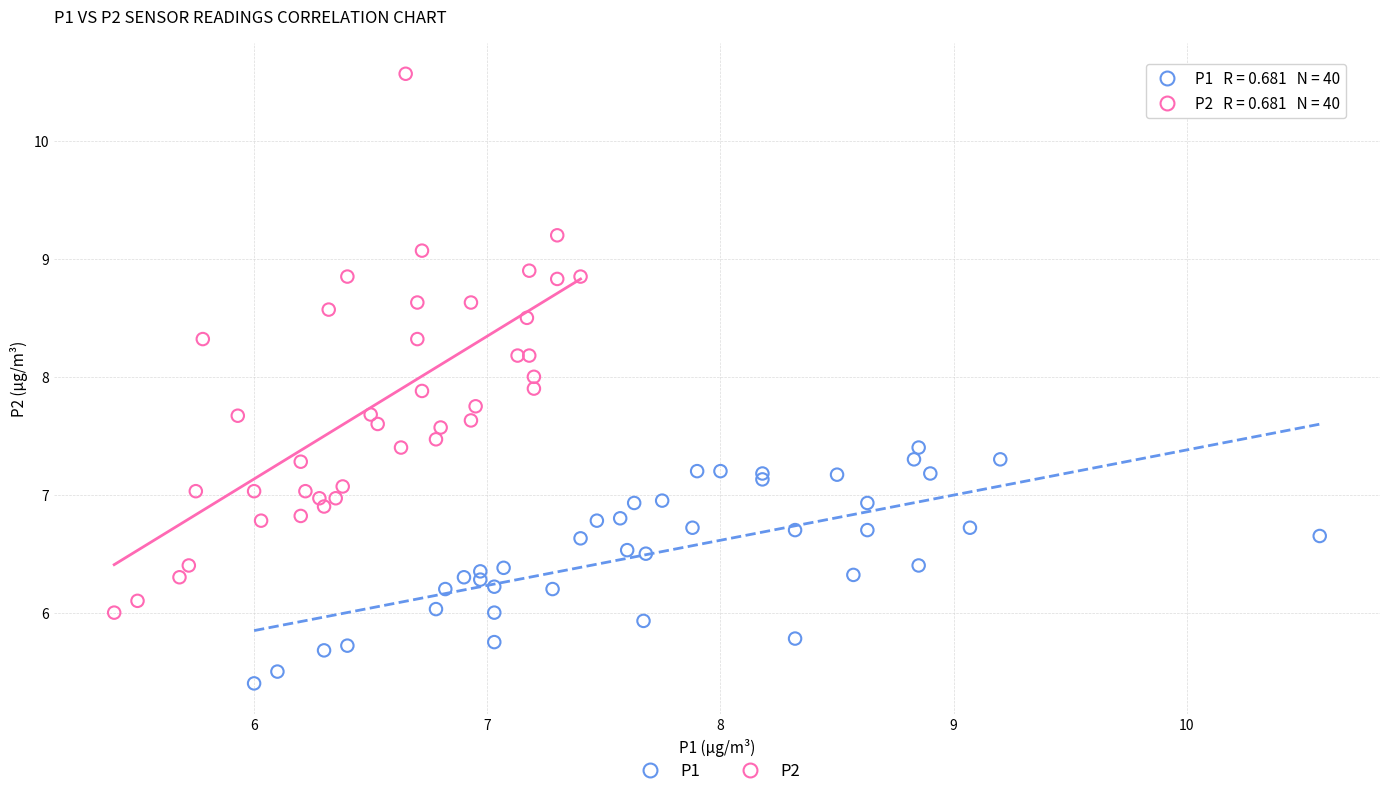

Which series contains the highest Y value?

P2